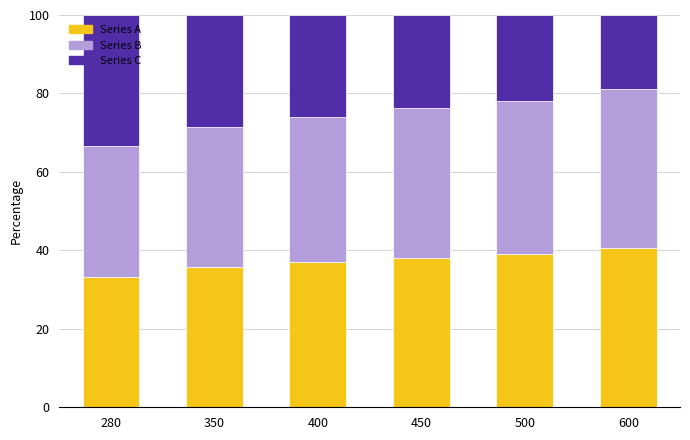

Is it true that Series A equals 53.3 at 350?

False